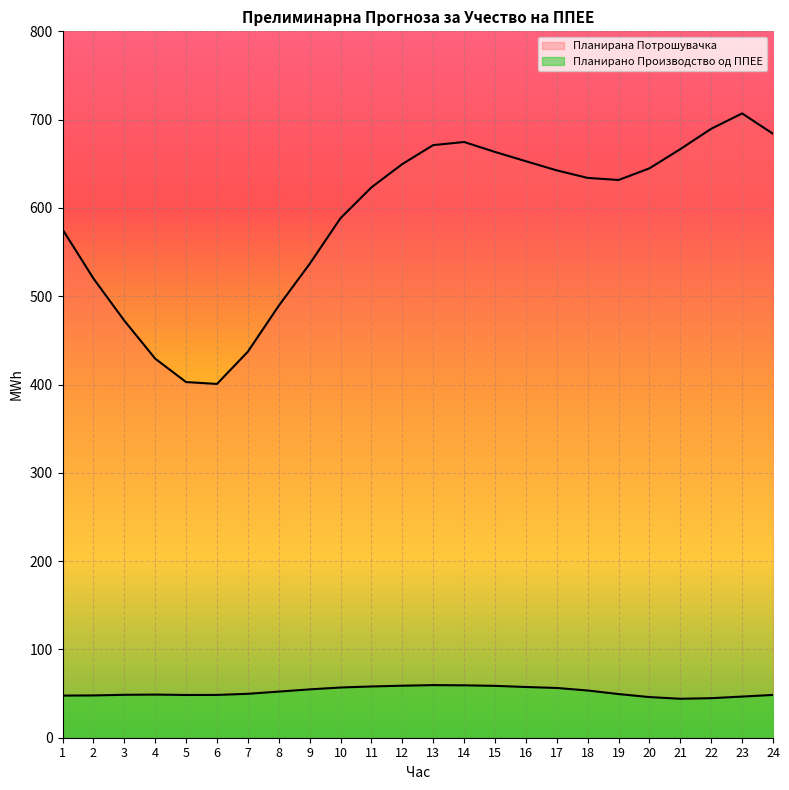

Reading left to right, extract all data points from this chart.

Планирано Производство од ППЕЕ: 1=47.7	2=47.9	3=48.6	4=48.9	5=48.4	6=48.5	7=49.7	8=52.2	9=54.7	10=56.9	11=58.1	12=58.9	13=59.6	14=59.3	15=58.8	16=57.5	17=56.3	18=53.5	19=49.4	20=46.0	21=44.1	22=44.8	23=46.6	24=48.5
Планирана Потрошувачка: 1=575.7	2=520.1	3=472.4	4=429.3	5=402.8	6=400.7	7=437.2	8=489.2	9=536.6	10=588.4	11=623.3	12=649.7	13=671.1	14=674.7	15=663.4	16=652.9	17=642.5	18=634.0	19=631.6	20=644.8	21=666.6	22=689.6	23=707.0	24=684.0